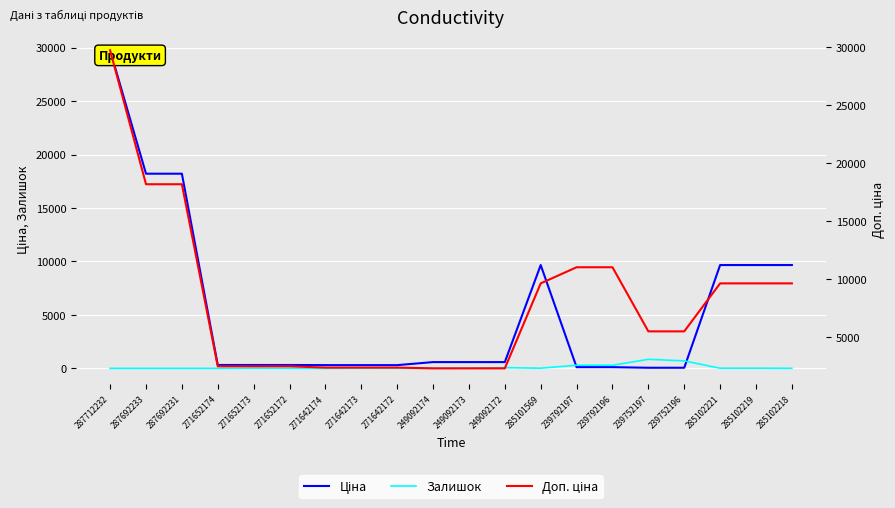

Is it true that Доп. ціна equals 3533.6 at 271642172?

False